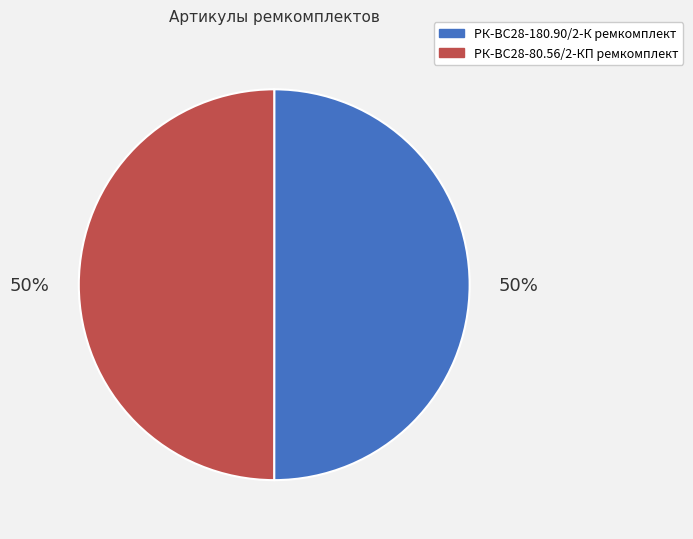

Approximately how many times larger is the value at РК-ВС28-180.90/2-К ремкомплект compared to РК-ВС28-80.56/2-КП ремкомплект?

1.0